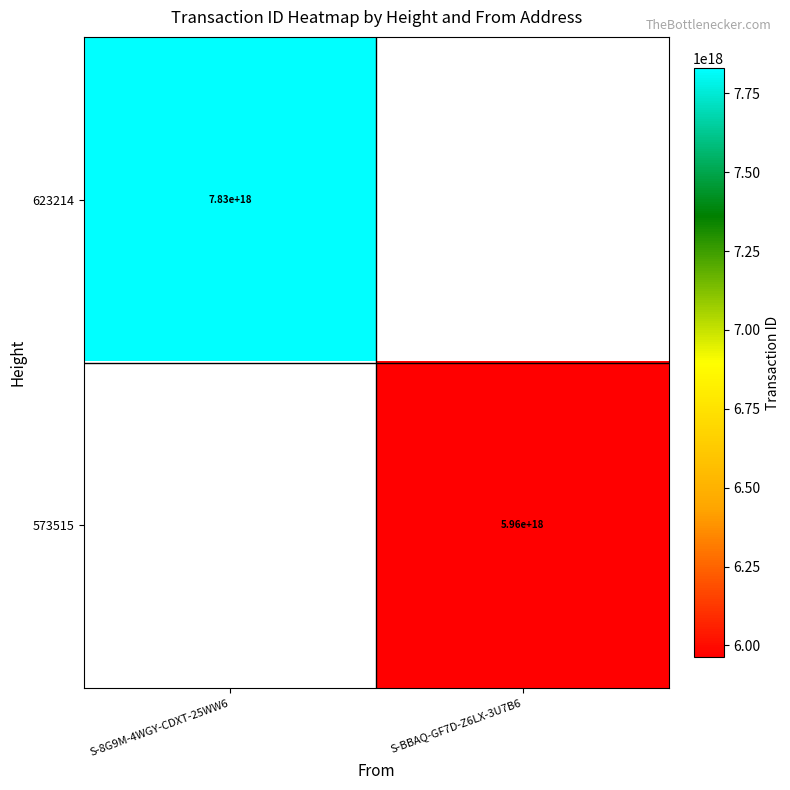

What is the greatest value displayed?

7828785078929246208.0